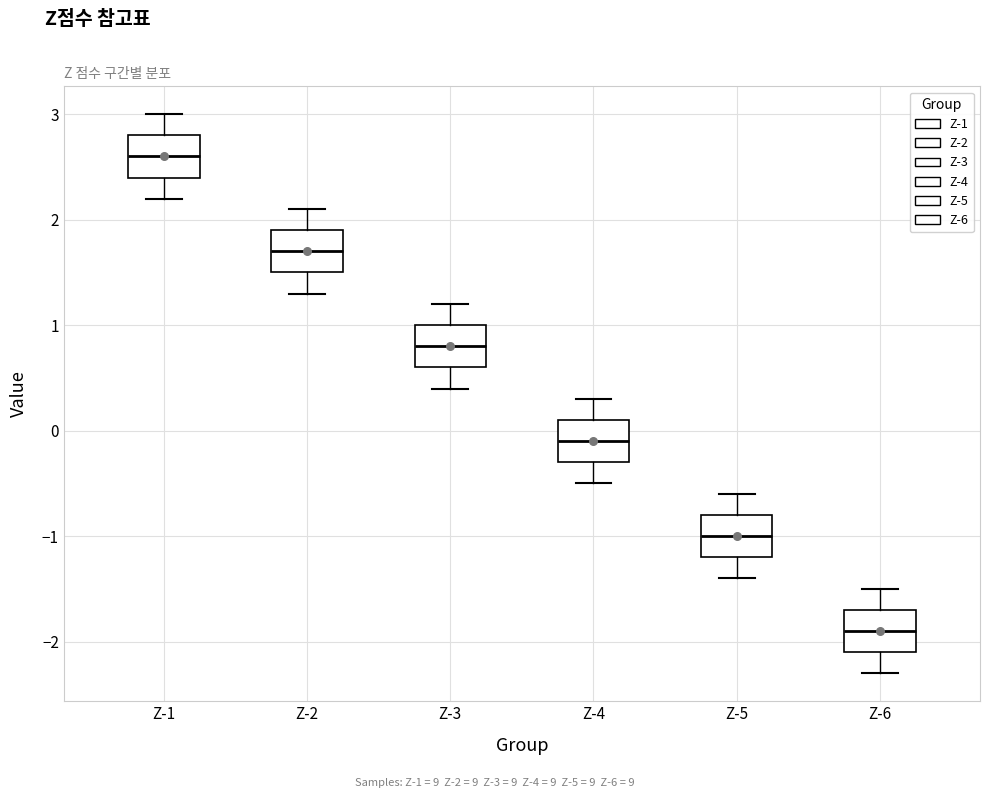

Which box has the lowest median line?

Z-6